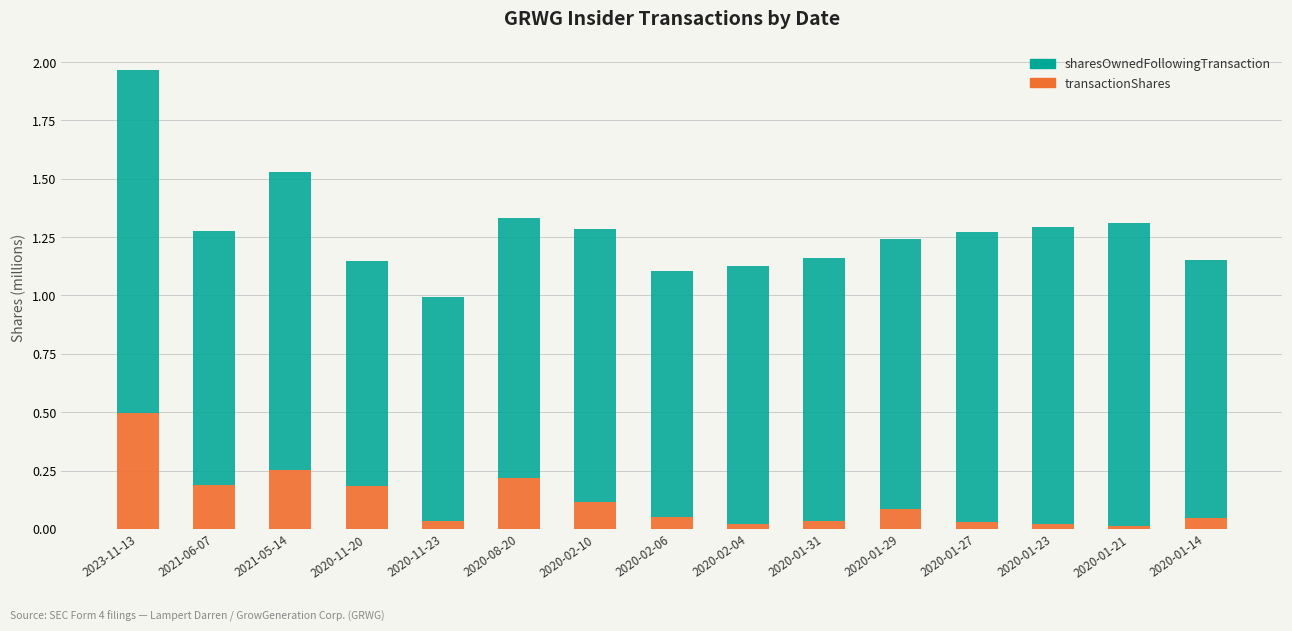

The value of transactionShares at 2020-11-20 is 0.3. True or false?

False